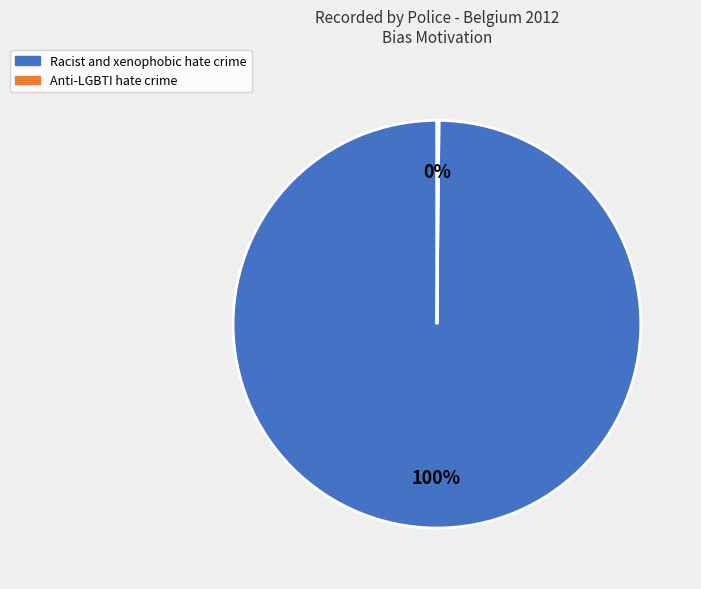

Which category has the biggest portion of the pie?

Racist and xenophobic hate crime